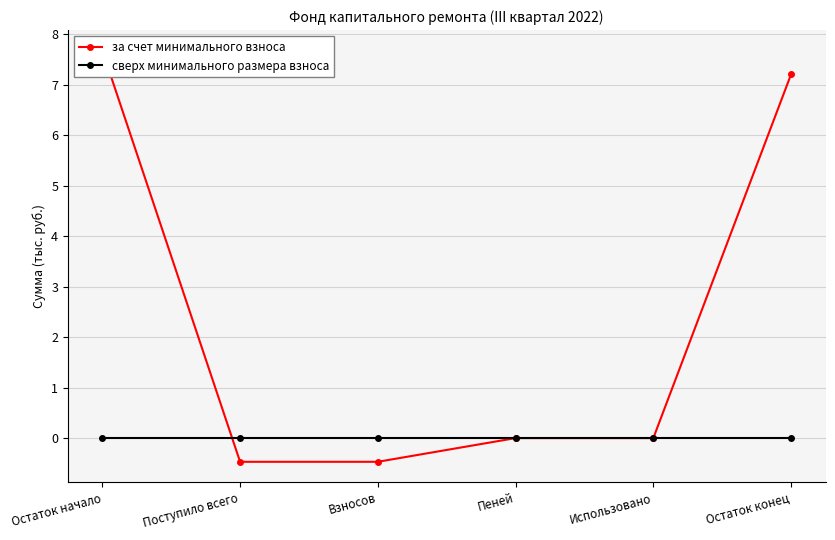

Reading left to right, transcribe all the data shown in this chart.

за счет минимального взноса: 7.7	-0.5	-0.5	0.0	0.0	7.2
сверх минимального размера взноса: 0.0	0.0	0.0	0.0	0.0	0.0